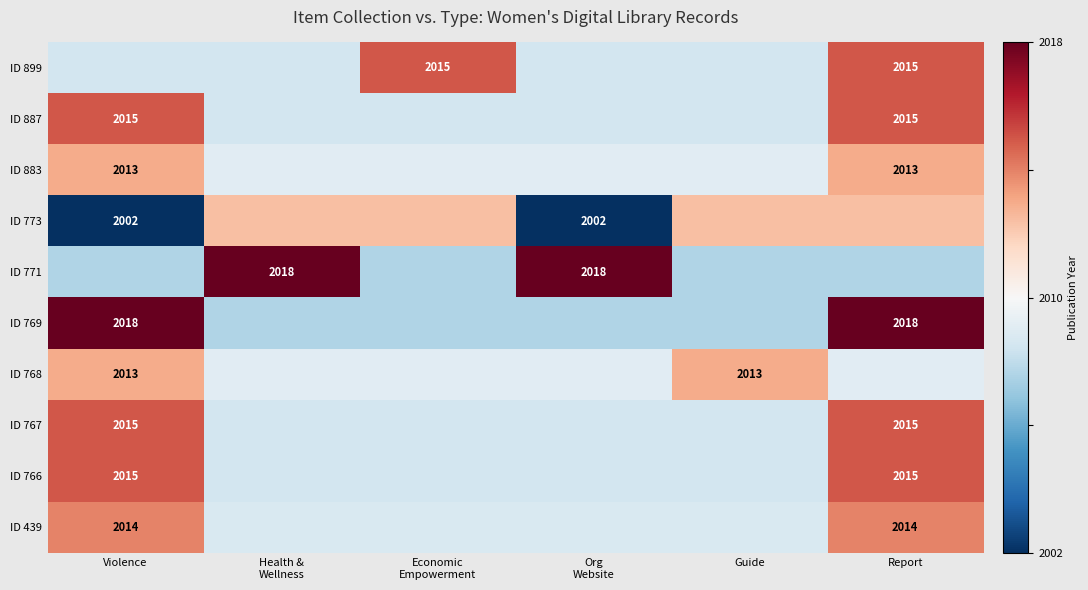

At how many categories does at least one series exceed 0?

6